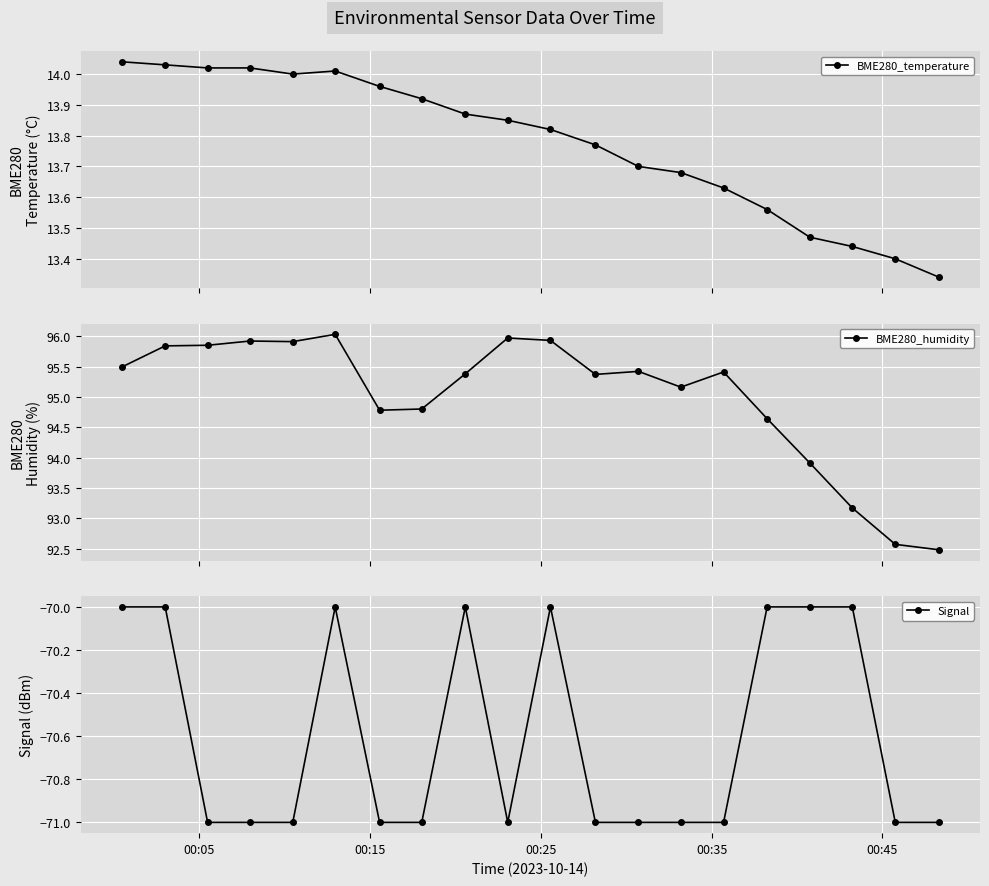

List the series in order of their overall mean, highest first.

BME280_humidity, BME280_temperature, Signal